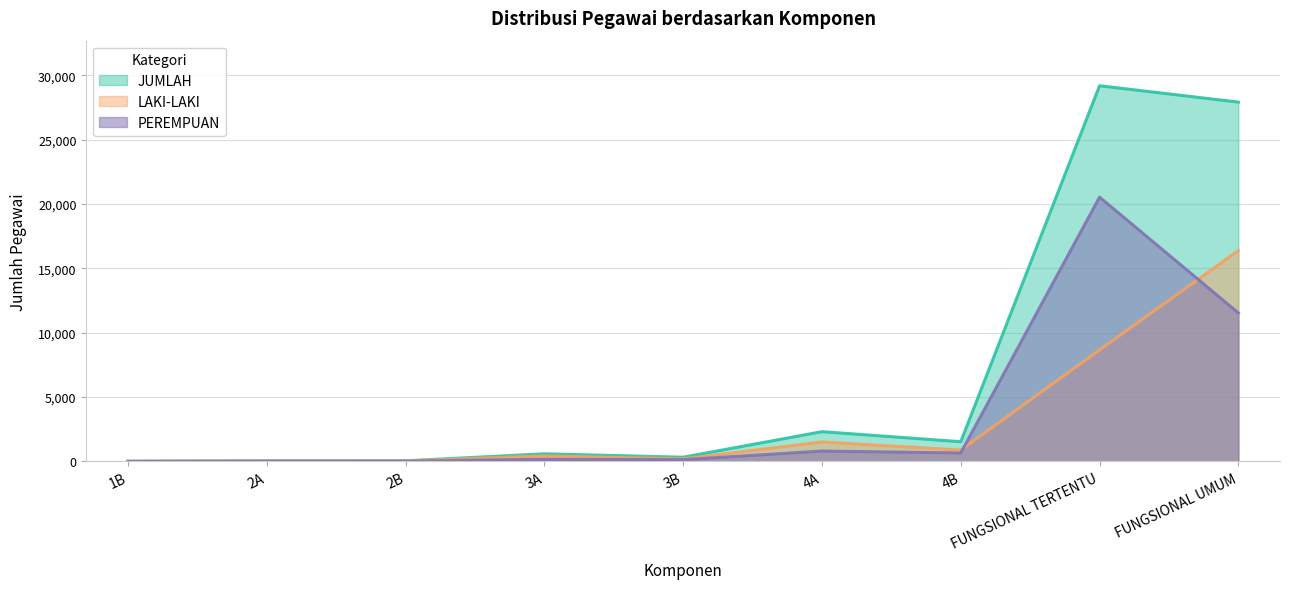

What is the maximum value for LAKI-LAKI?

16388